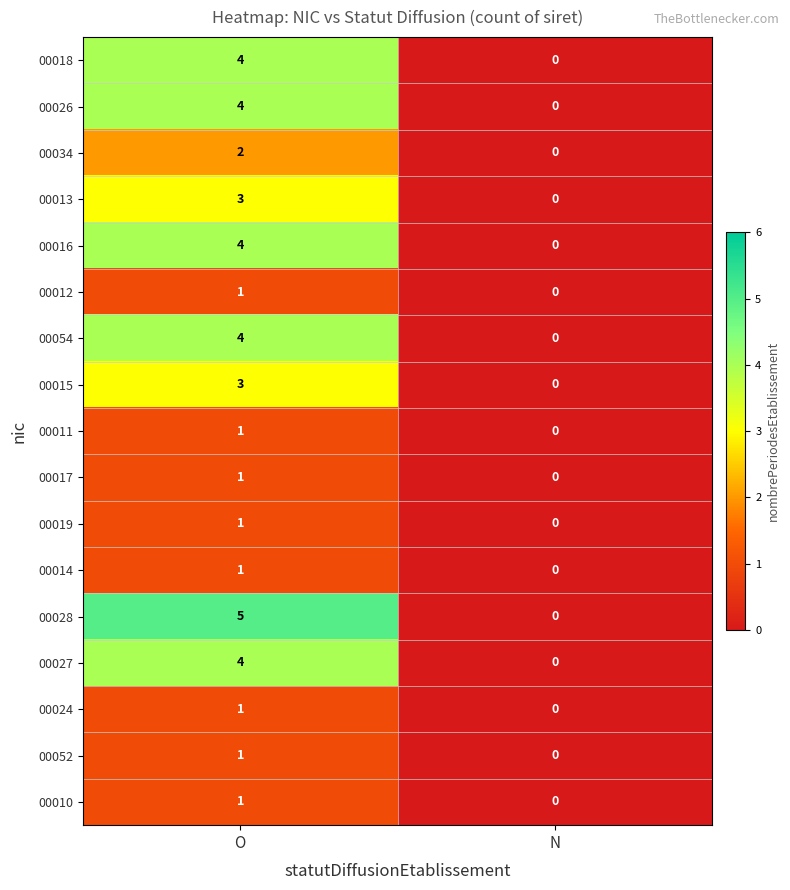

At how many categories does at least one series exceed 1?

1